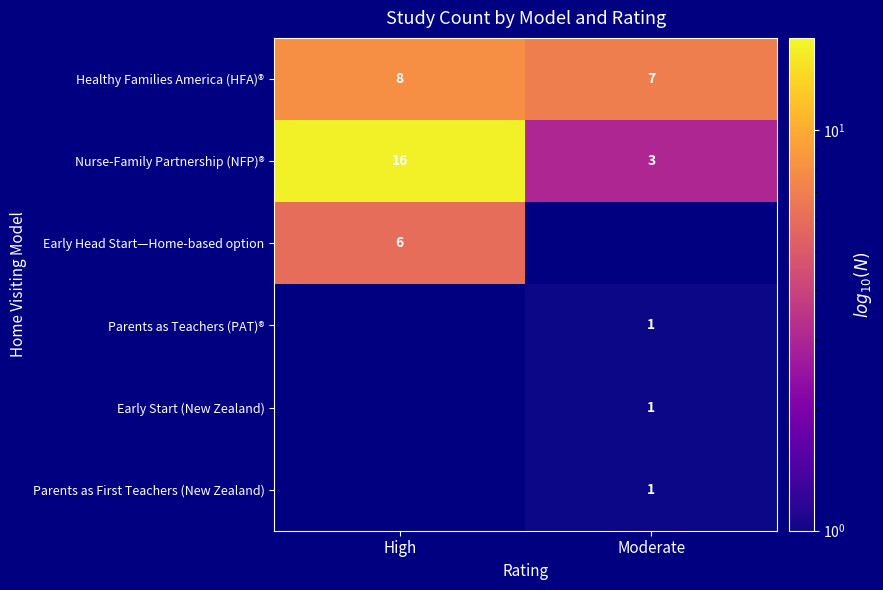

What is the difference between the highest and lowest values at Moderate?

7